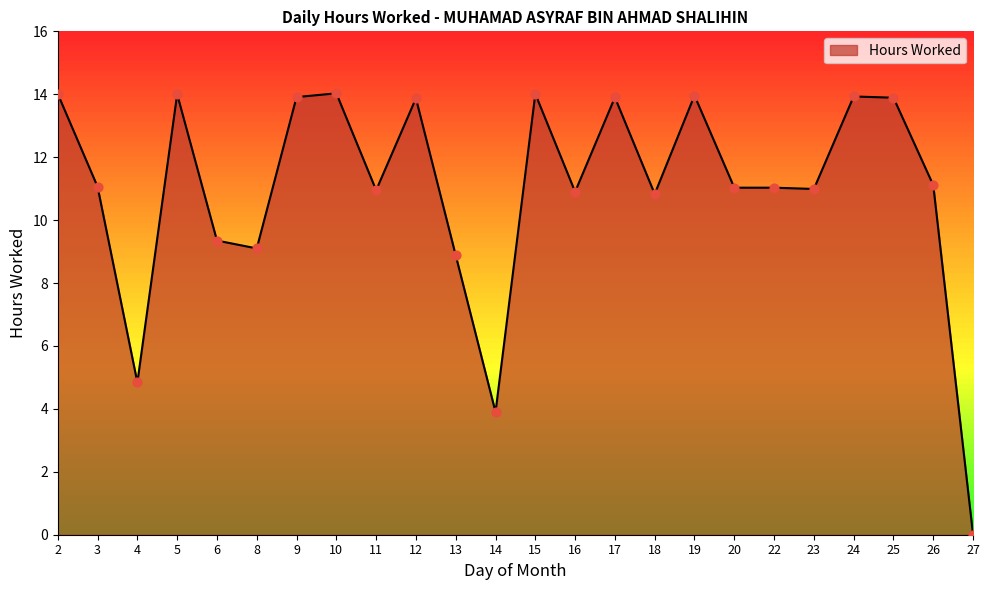

Approximately how many times larger is the value at 6 compared to 26?

0.8